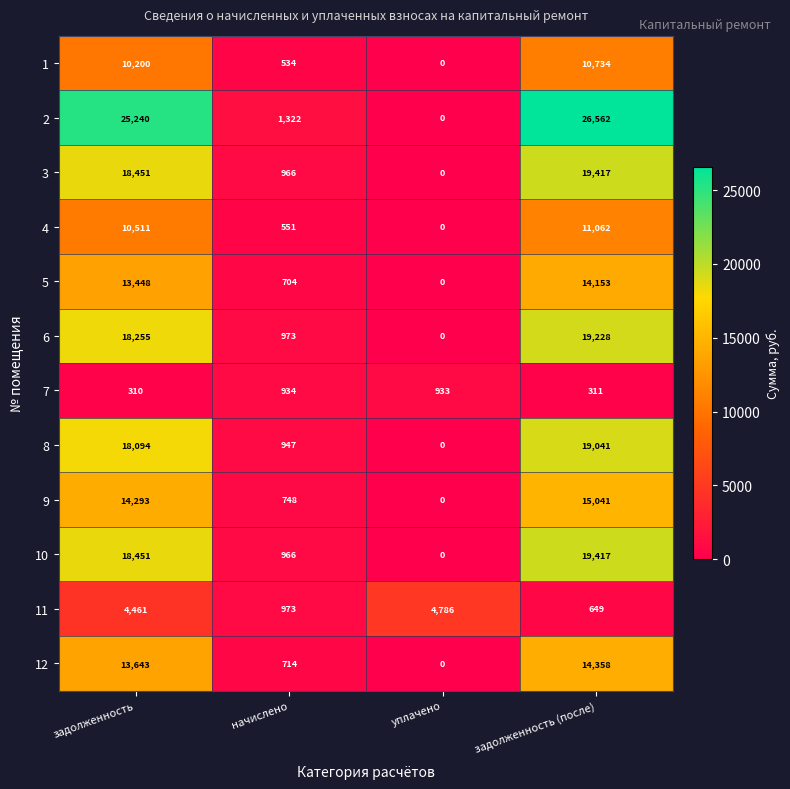

What is the difference between the maximum and minimum values in the 9 series?

15041